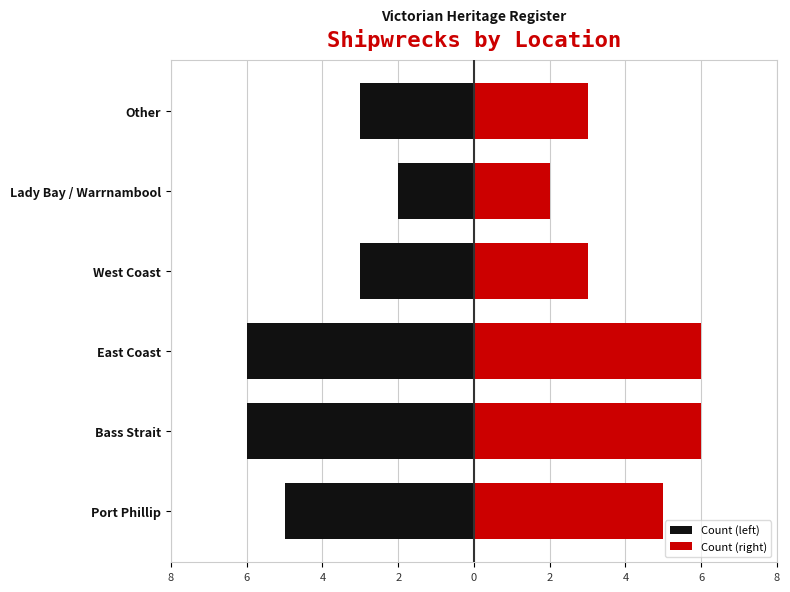

How many data points in Count (right) are less than 5?

3